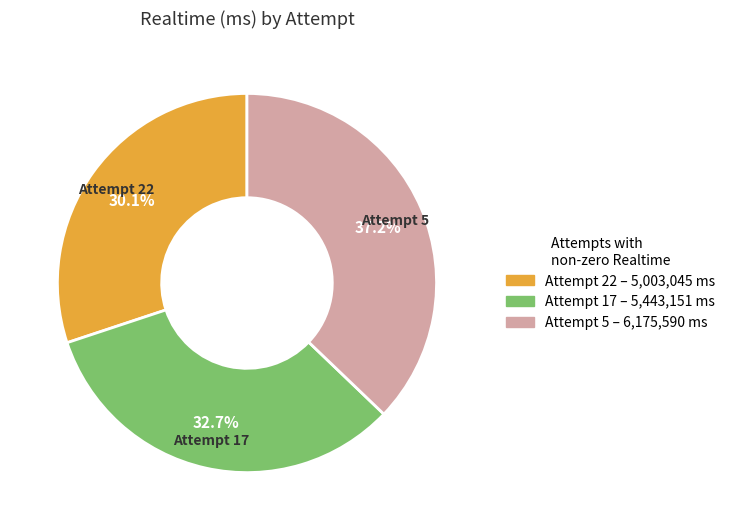

To the nearest percent, what is the difference between the largest and smallest slice percentages?

7%